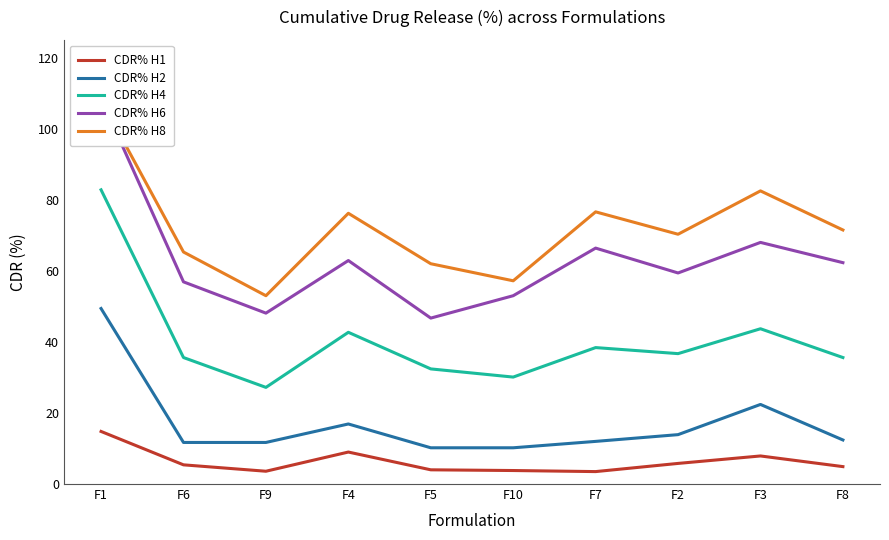

Which series changed the most between F10 and F2?

CDR% H8